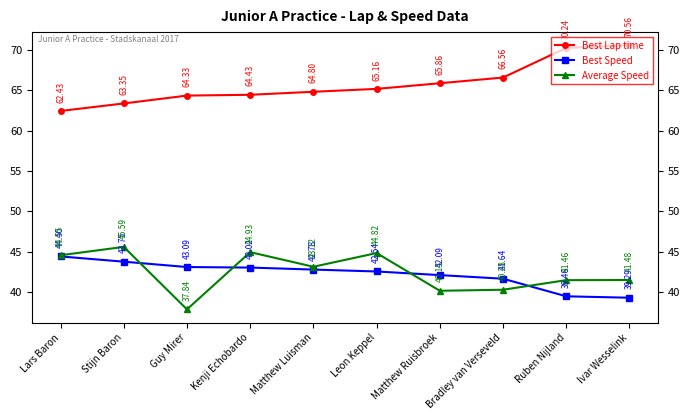

True or false: Best Lap time and Best Speed intersect in this chart.

False